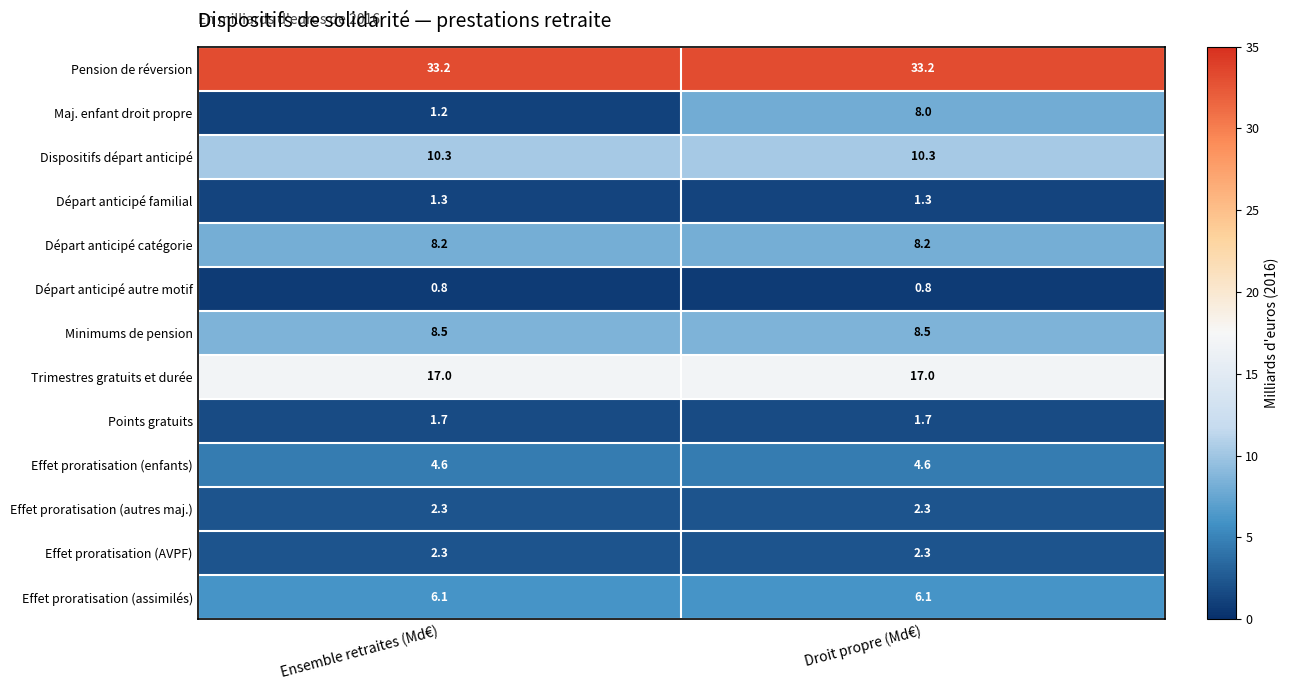

What is the total value across all series at Ensemble retraites (Md€)?

97.5